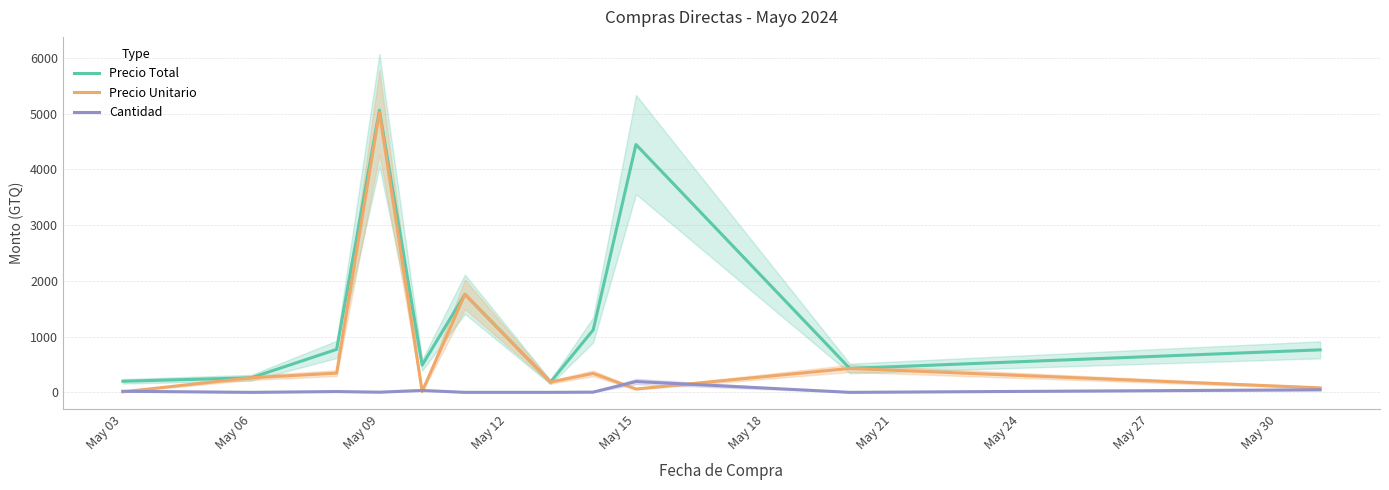

At which label does Precio Unitario reach its peak?

May 09